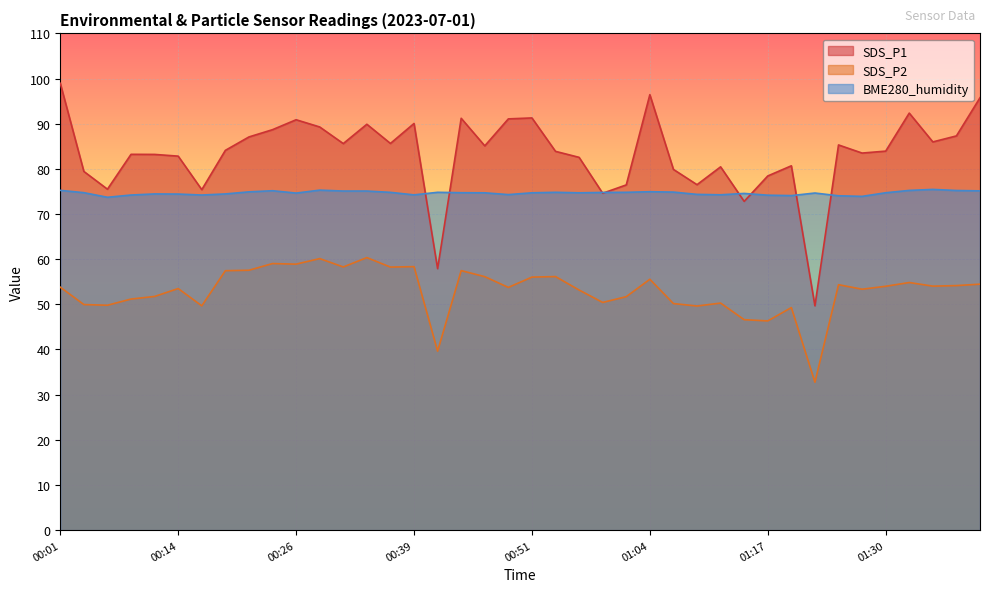

Which series ends up on top after the final intersection of SDS_P1 and BME280_humidity?

SDS_P1